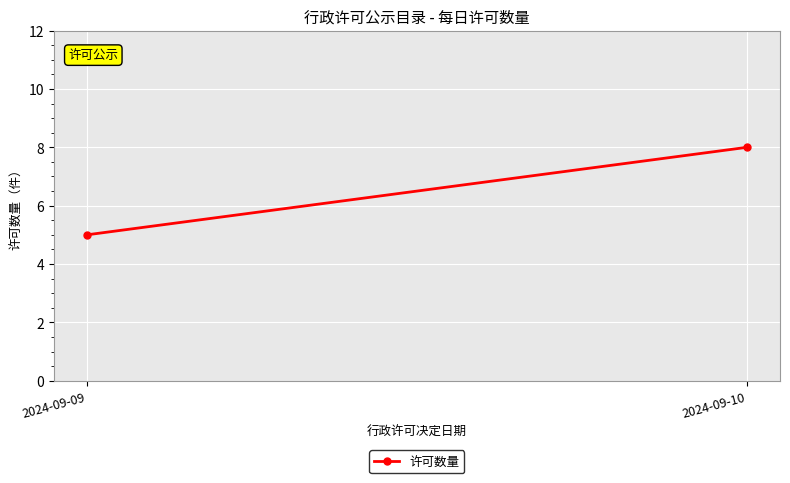

Reading right to left, transcribe all the data shown in this chart.

8	5